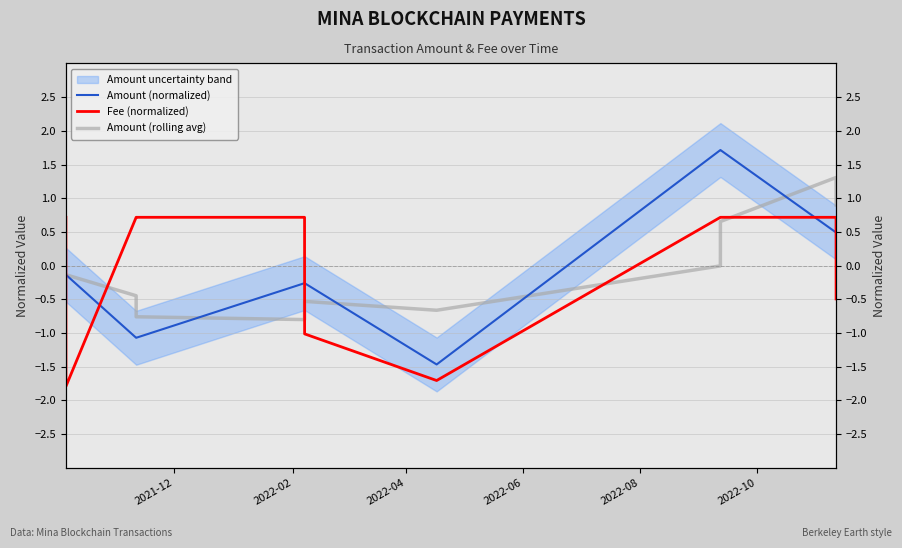

Rank the series by their maximum value, from highest to lowest.

Amount (normalized), Amount (rolling avg), Fee (normalized)